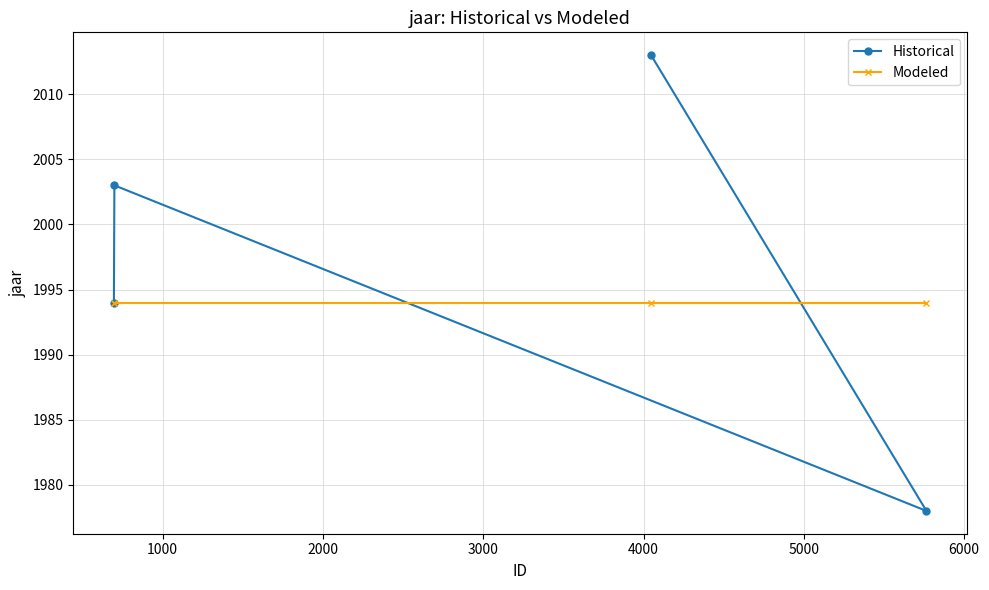

What is the minimum value shown in the chart?

1978